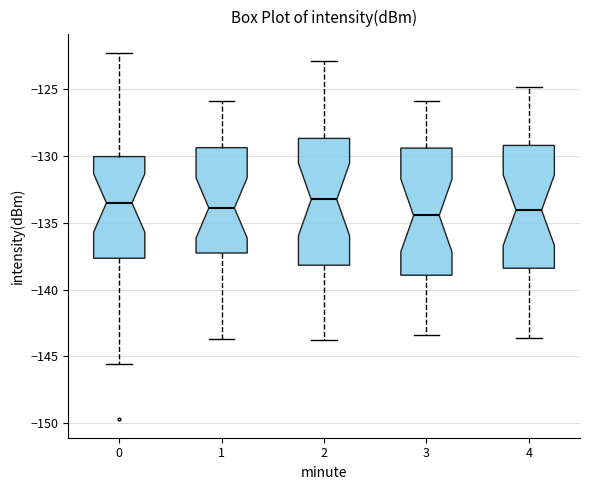

Reading left to right, read every box against the y-axis: the position of its median line, the range the box covers, and the ends of its whiskers. The values are not printed on the chart, so give them approximately, as read against the axis.

0: median -133.5, box -137.5 to -130.0, whiskers -145.5 to -122.5
1: median -134.0, box -137.5 to -129.5, whiskers -143.5 to -126.0
2: median -133.0, box -138.0 to -128.5, whiskers -144.0 to -123.0
3: median -134.5, box -139.0 to -129.5, whiskers -143.5 to -126.0
4: median -134.0, box -138.5 to -129.0, whiskers -143.5 to -125.0